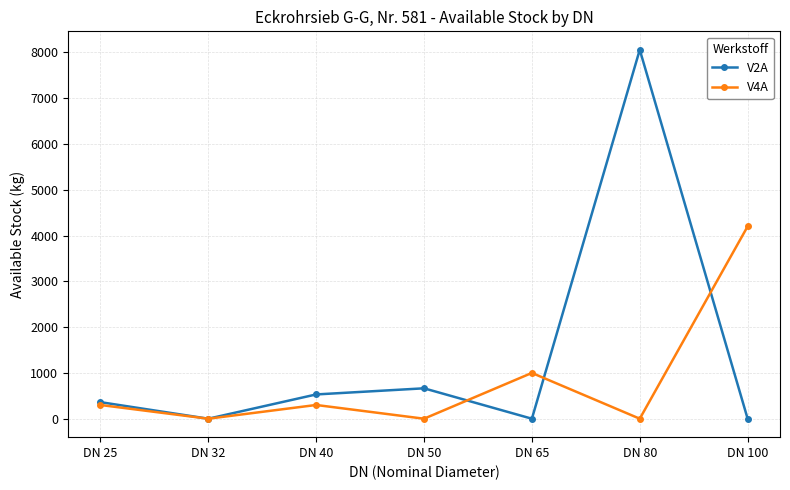

How many distinct data groups are displayed?

2